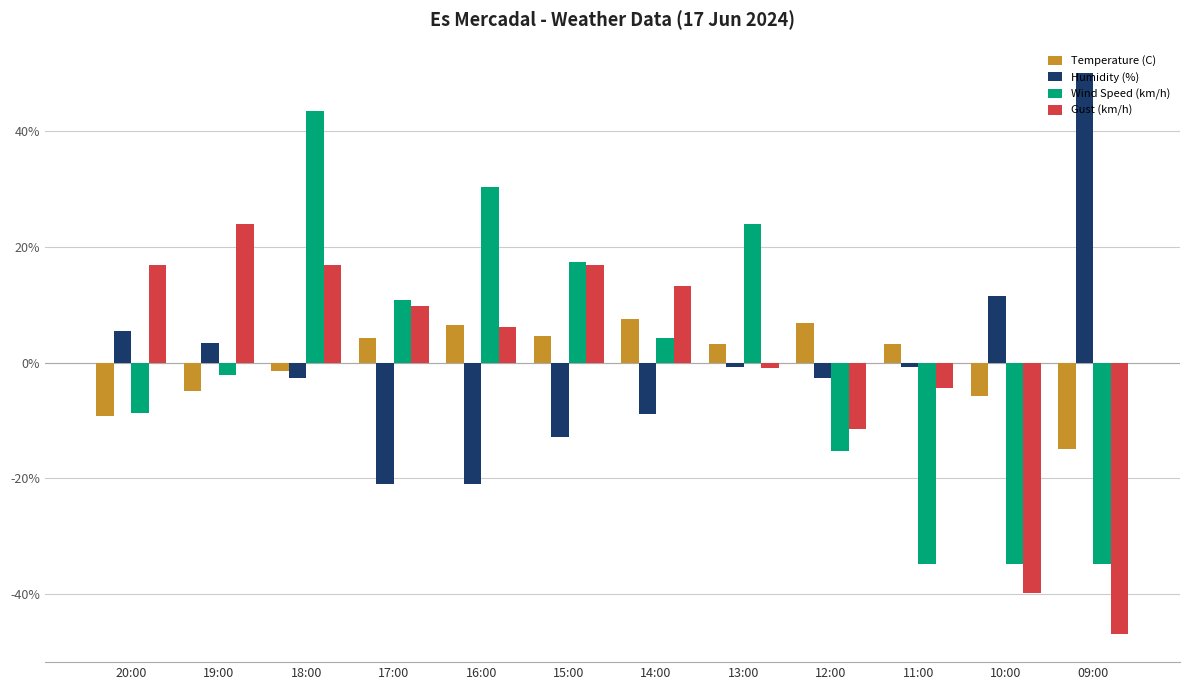

What is the difference between the highest and lowest values at 18:00?

46.2